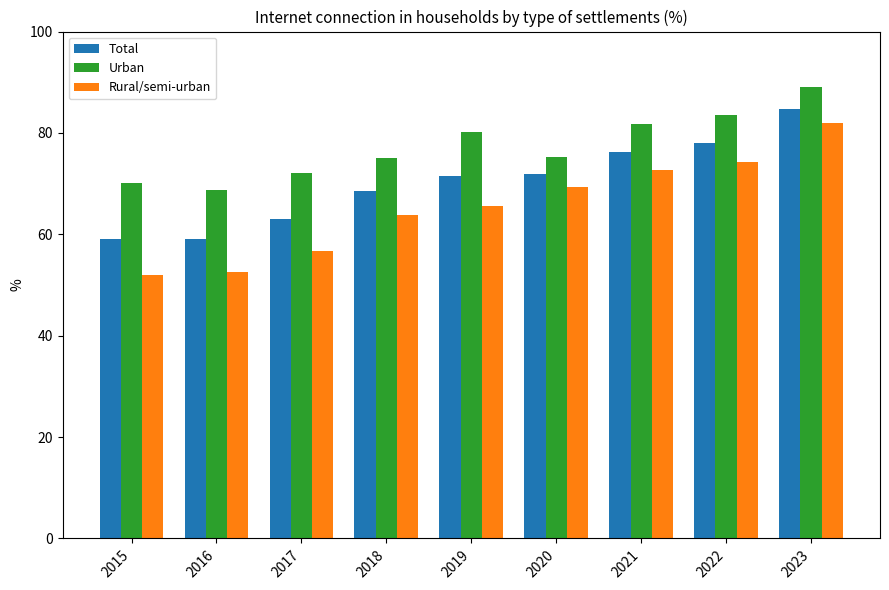

List the series in order of their peak value, highest first.

Urban, Total, Rural/semi-urban